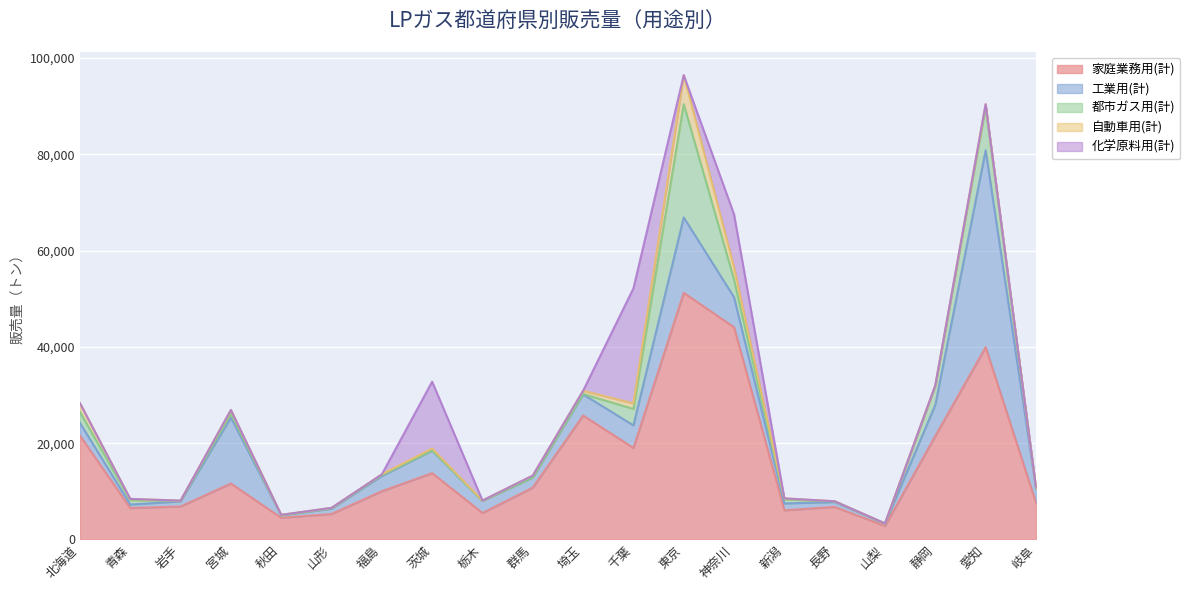

Which series has the widest spread of values?

家庭業務用(計)